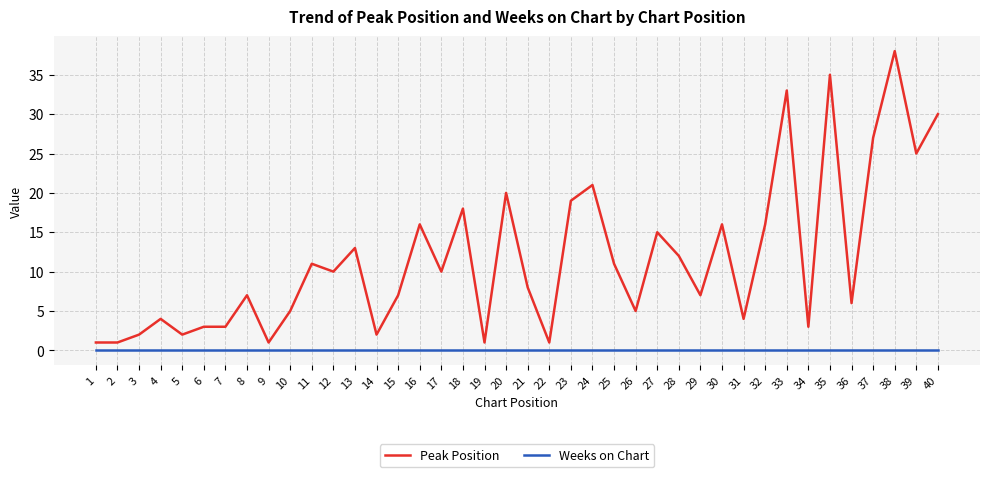

Is it true that Peak Position equals 68 at 38?

False